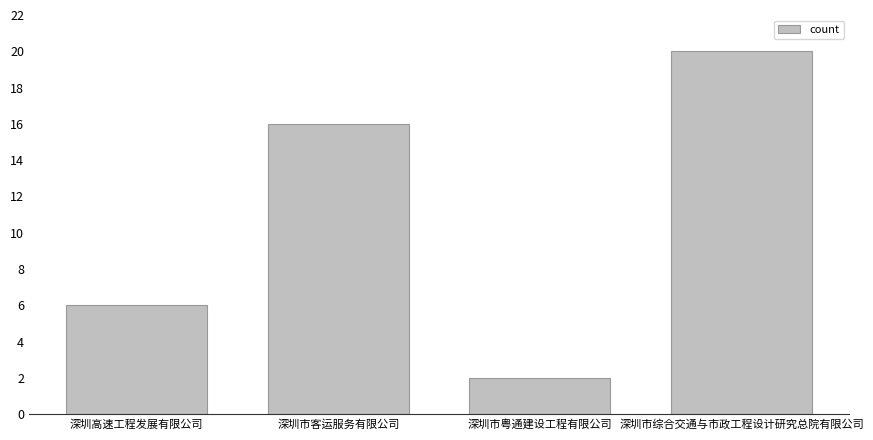

Reading right to left, what are all the values shown in this chart?

20	2	16	6